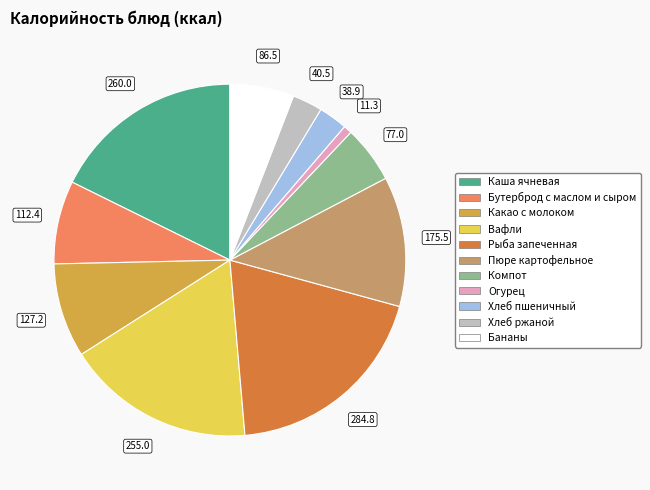

Is there a majority slice in this chart?

No